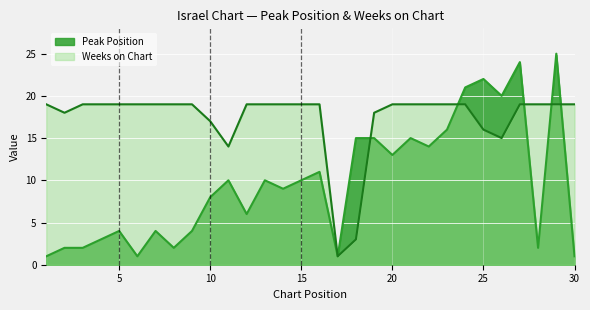

What is the maximum value for Peak Position?

25